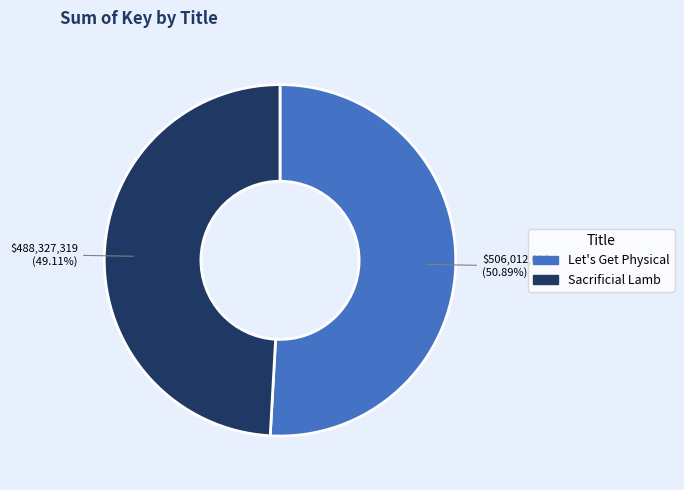

Is the sum of Let's Get Physical and Sacrificial Lamb greater than half?

Yes